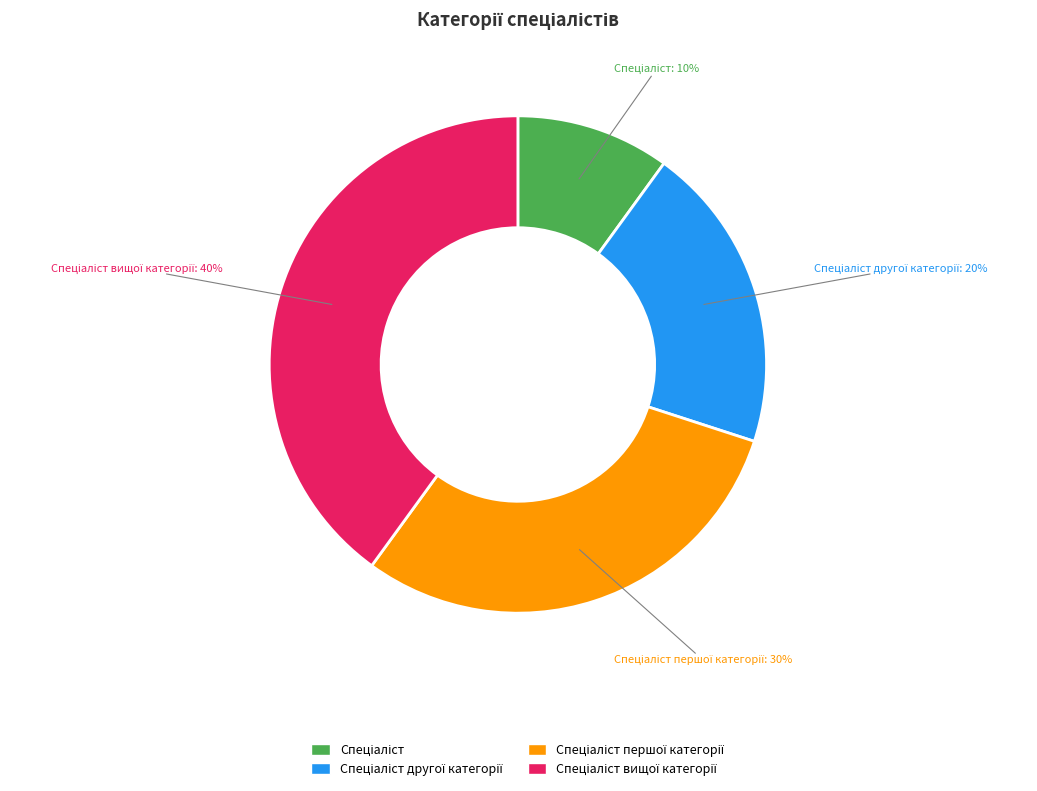

How many slices are in this pie chart?

4